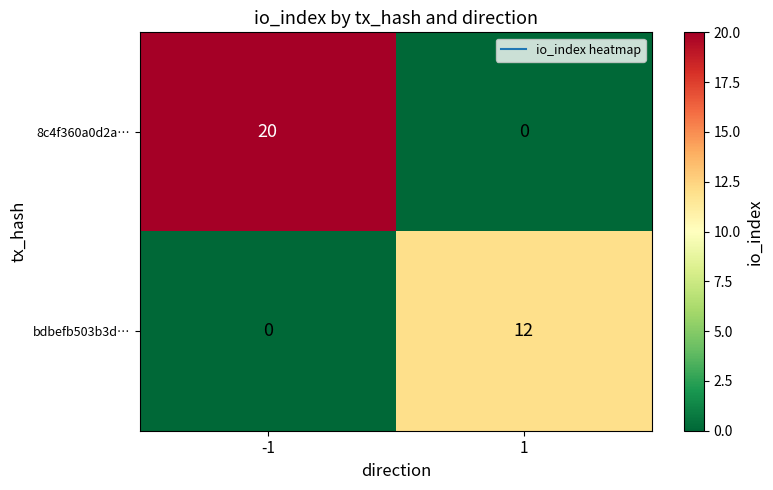

At which category is the sum across all series the highest?

-1